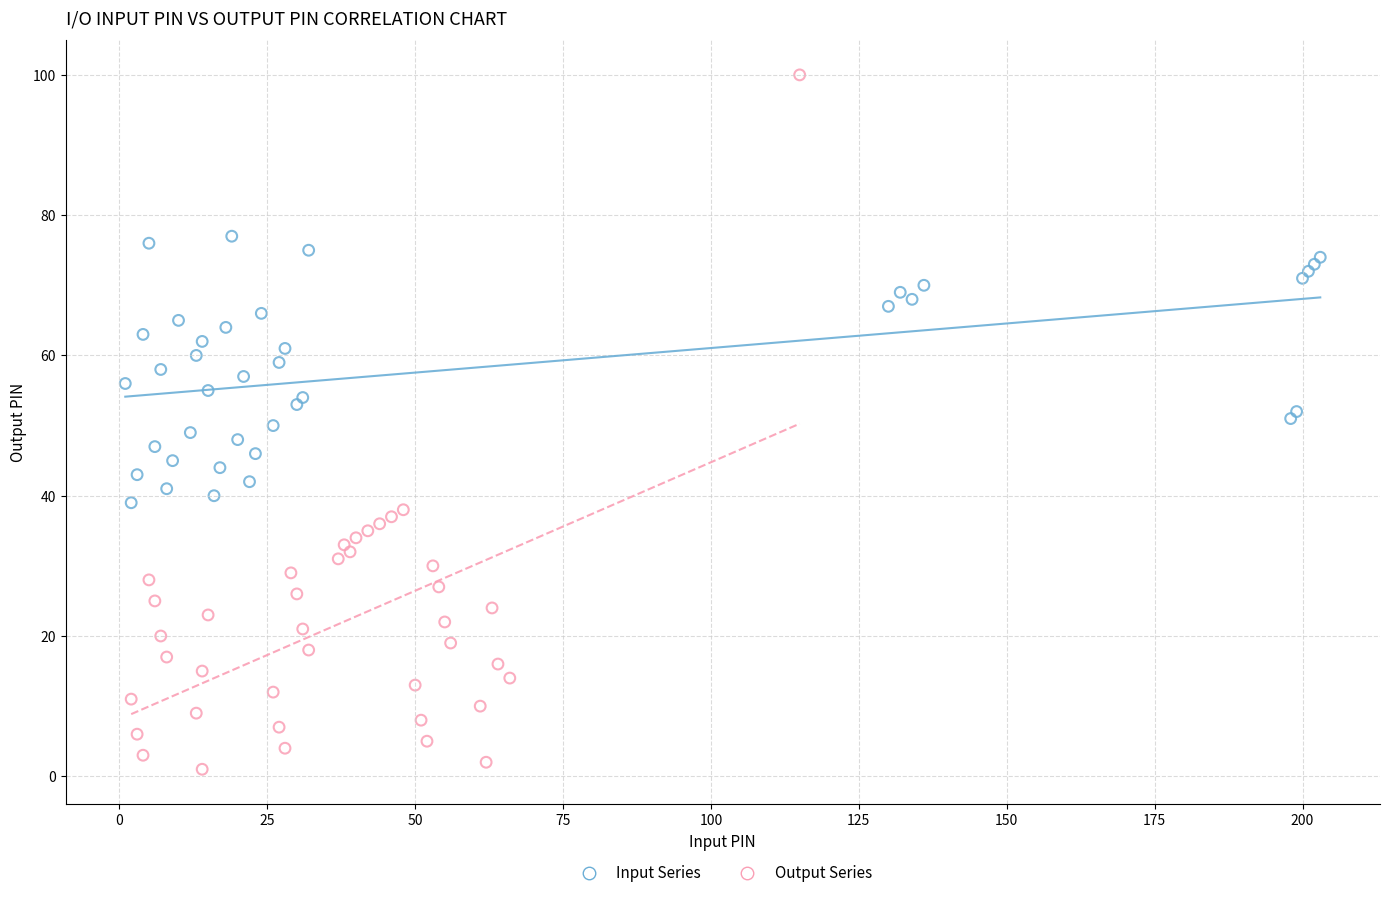

Which series contains the highest Y value?

Output Series